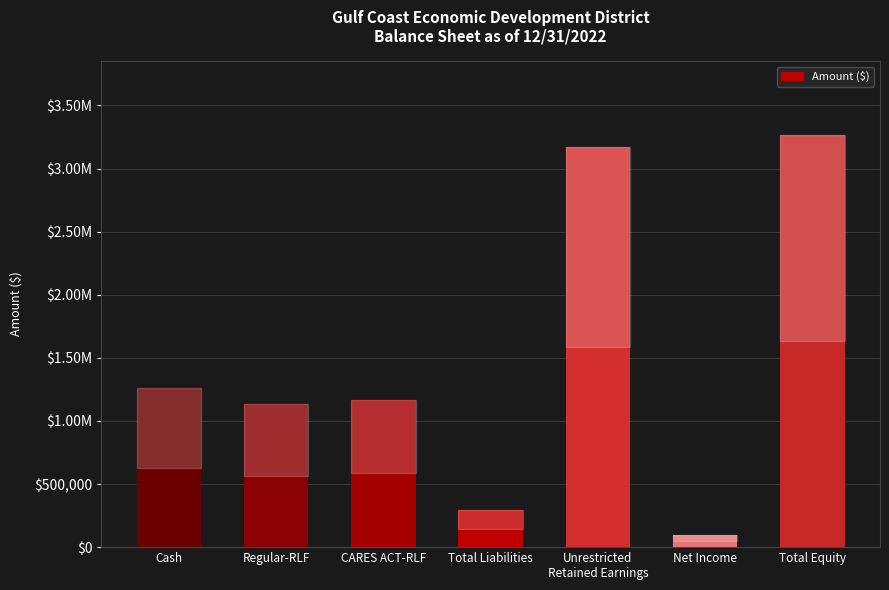

True or false: the data shows 3263998.6 at Total Equity.

True